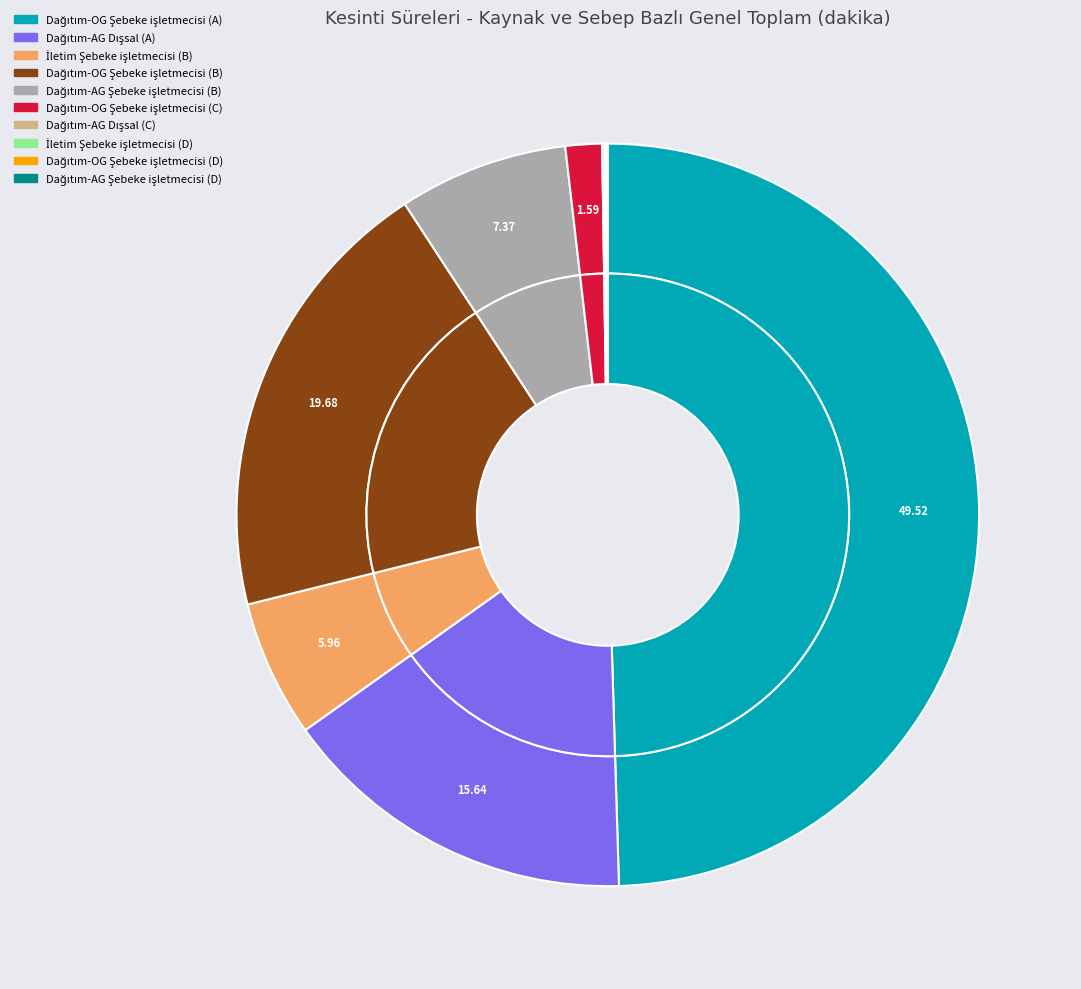

Which has a higher value, İletim Şebeke işletmecisi (D) or İletim Şebeke işletmecisi (B)?

İletim Şebeke işletmecisi (B)